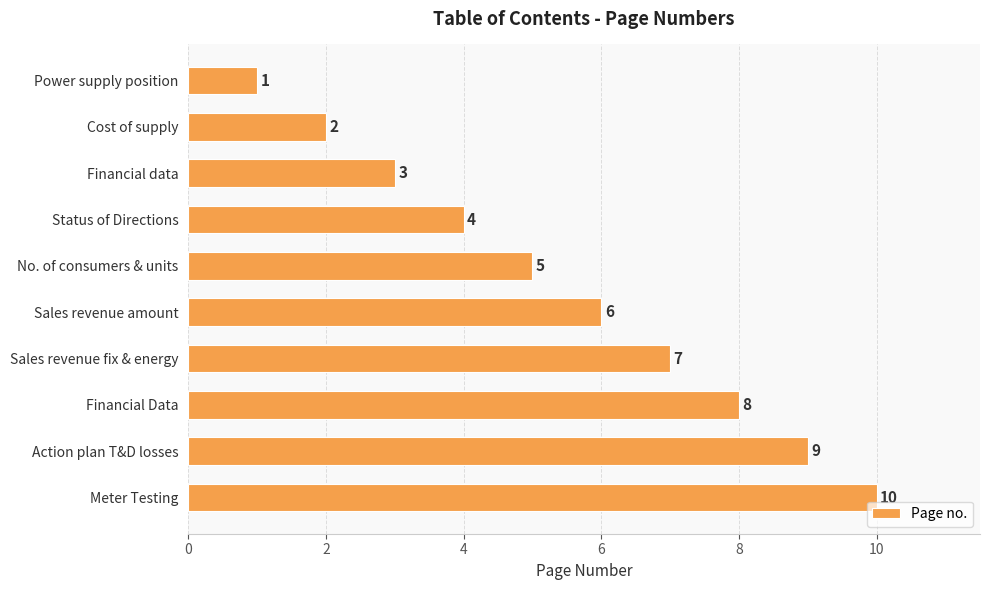

What is the ratio of the value at Financial data to the value at Cost of supply?

1.5